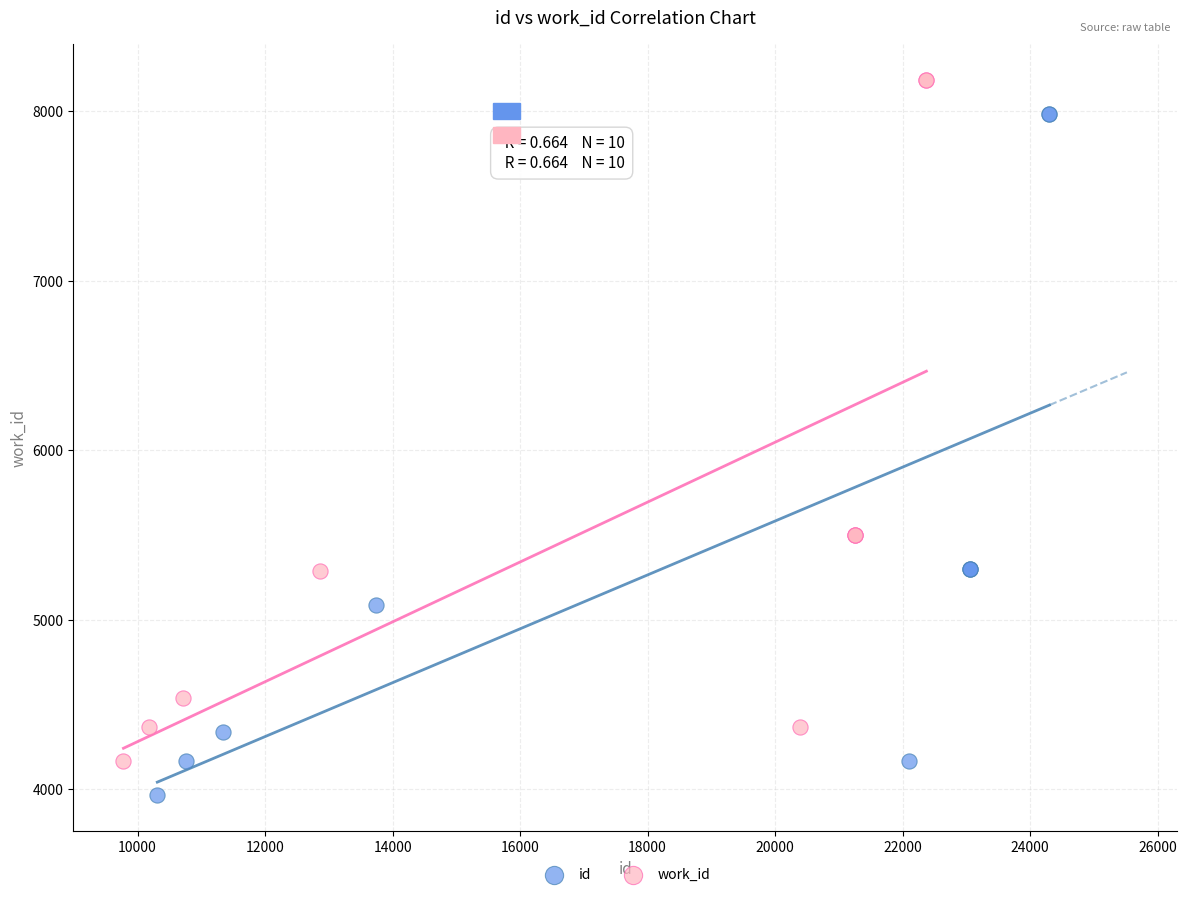

What are all the series names shown in the legend?

id, work_id